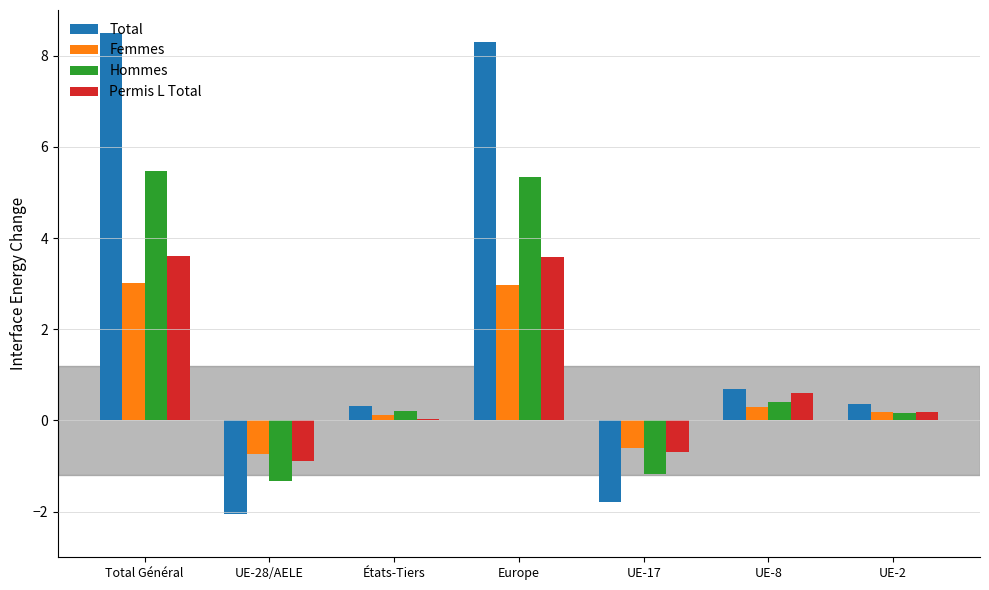

What is the maximum value shown in the chart?

8.5